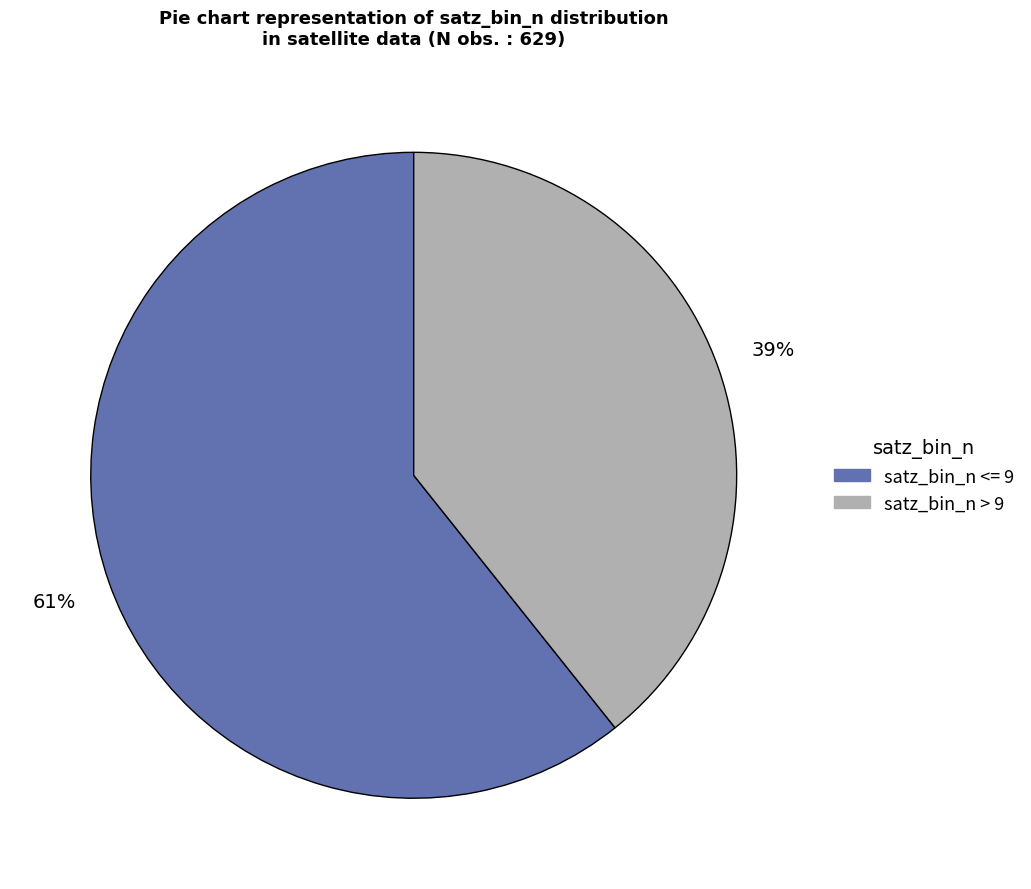

Does any single category account for the majority?

Yes